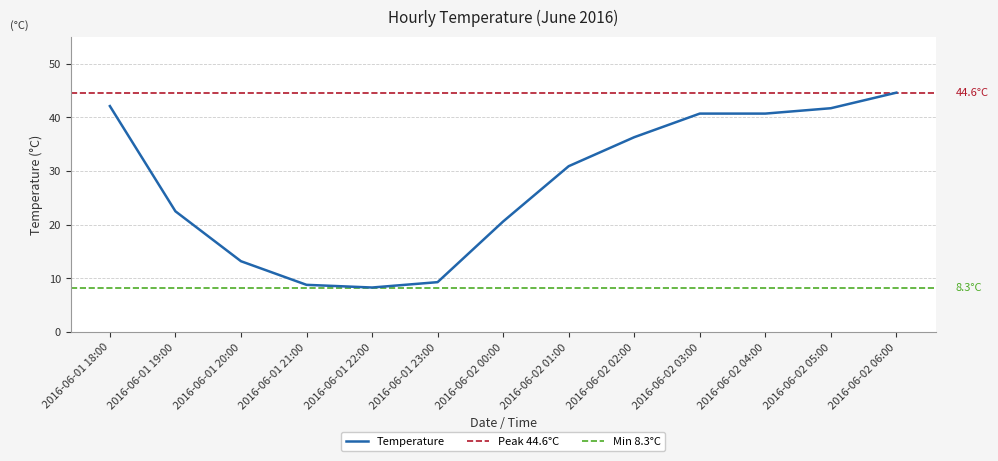

List the labels in order of value, largest first.

2016-06-02 06:00, 2016-06-01 18:00, 2016-06-02 05:00, 2016-06-02 03:00, 2016-06-02 04:00, 2016-06-02 02:00, 2016-06-02 01:00, 2016-06-01 19:00, 2016-06-02 00:00, 2016-06-01 20:00, 2016-06-01 23:00, 2016-06-01 21:00, 2016-06-01 22:00